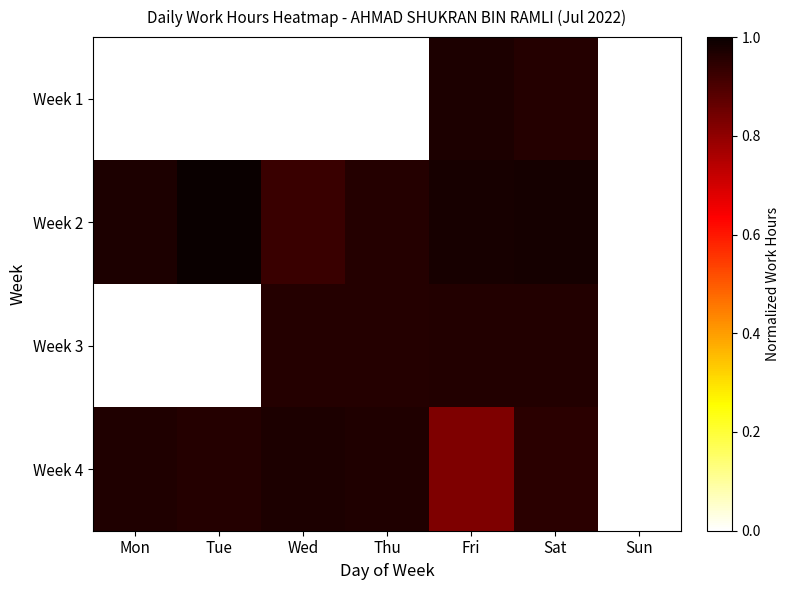

Reading left to right, extract all data points from this chart.

Week 1: Mon=0.0	Tue=0.0	Wed=0.0	Thu=0.0	Fri=1.0	Sat=1.0	Sun=0.0
Week 2: Mon=1.0	Tue=1.0	Wed=0.9	Thu=1.0	Fri=1.0	Sat=1.0	Sun=0.0
Week 3: Mon=0.0	Tue=0.0	Wed=1.0	Thu=1.0	Fri=1.0	Sat=1.0	Sun=0.0
Week 4: Mon=1.0	Tue=1.0	Wed=1.0	Thu=1.0	Fri=0.8	Sat=1.0	Sun=0.0